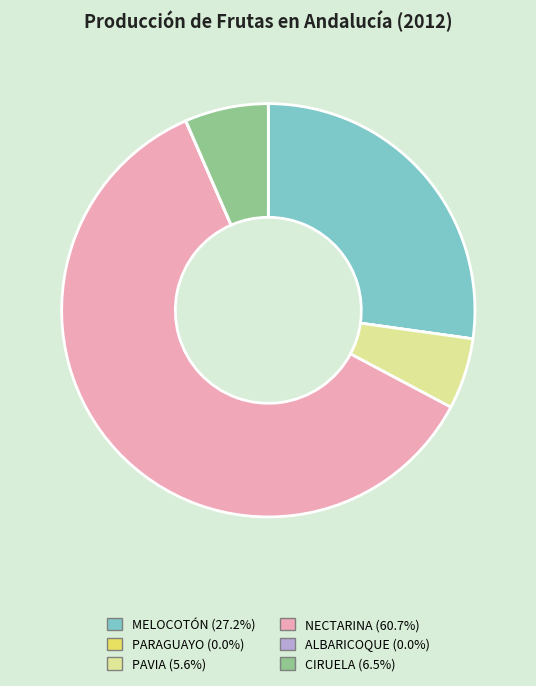

Does any single category account for the majority?

Yes